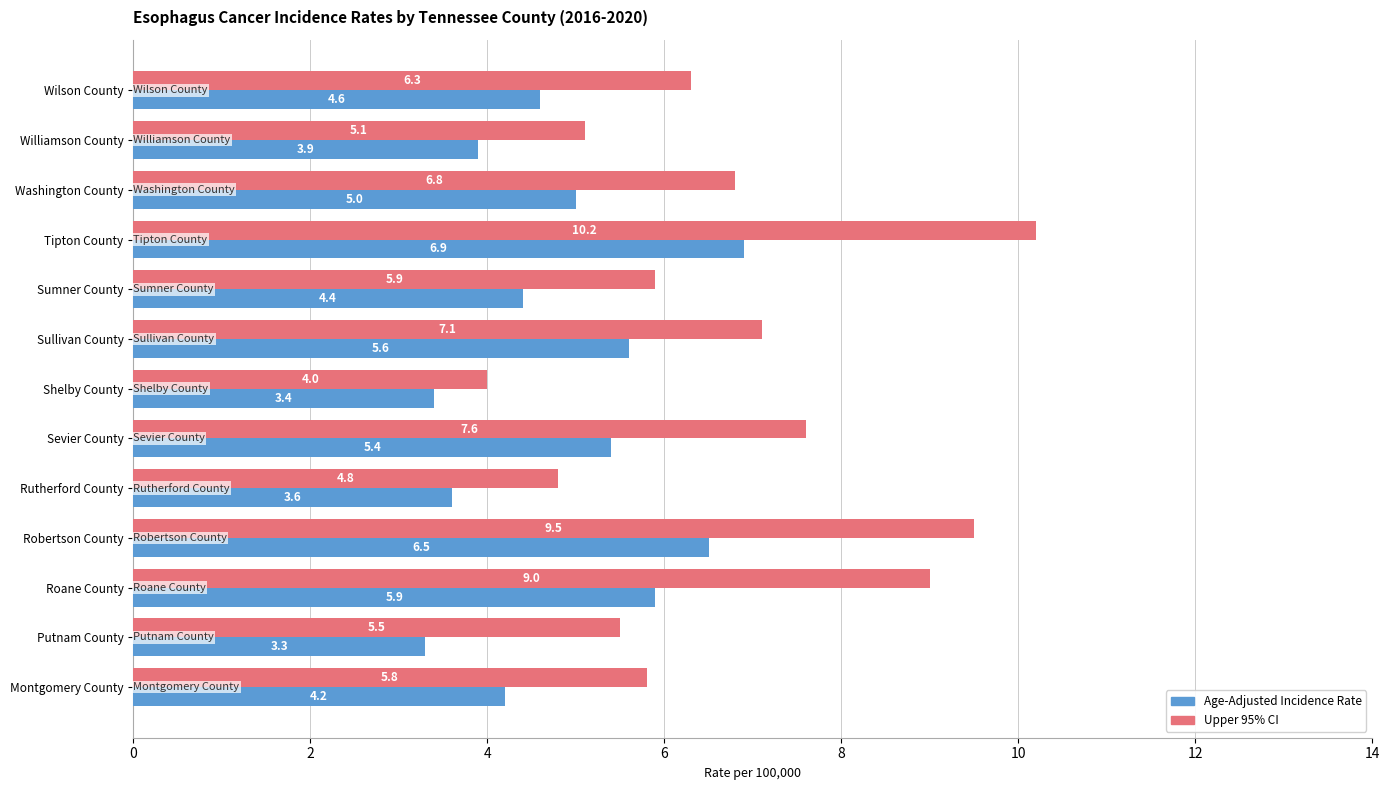

How many data points in Age-Adjusted Incidence Rate are above 4?

9